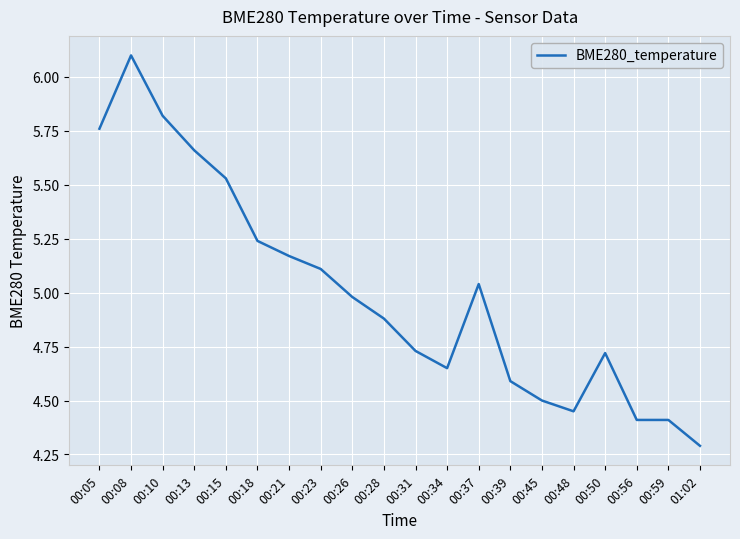

Between 00:10 and 00:26, which is larger?

00:10